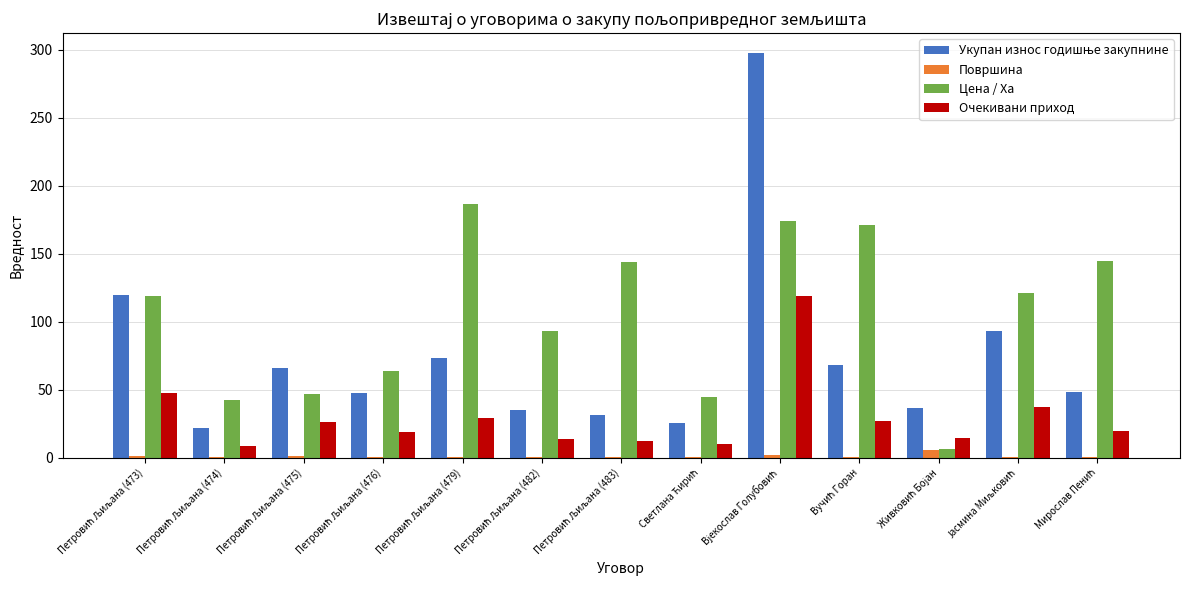

Which series has the largest total across all categories?

Цена / Ха